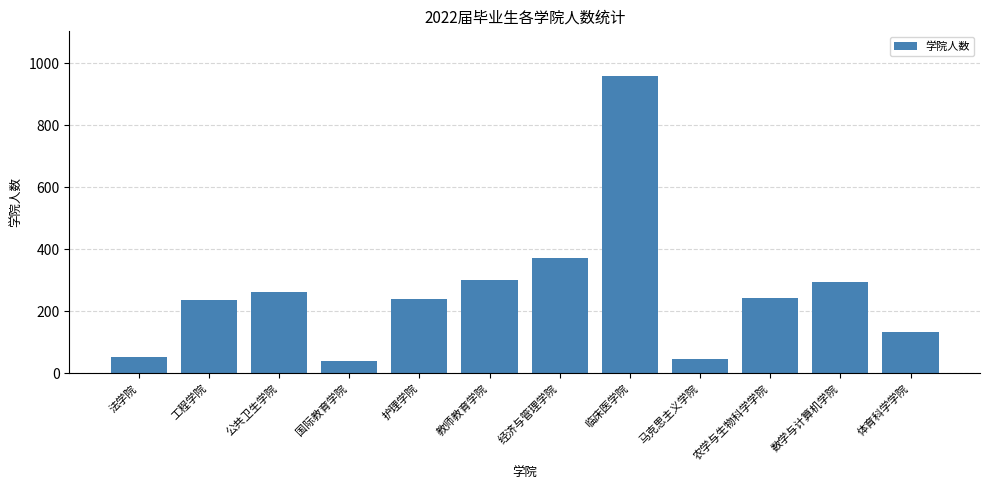

What position from the right is 马克思主义学院?

4